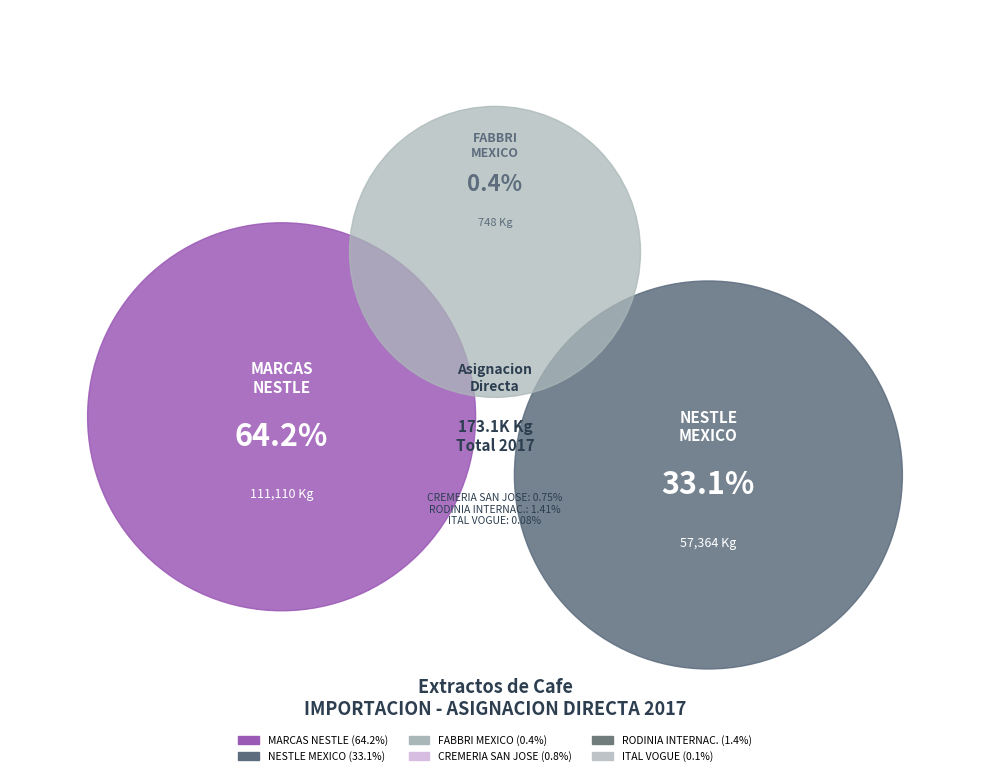

The FABBRI MEXICO SA DE CV slice represents 1% of the pie. True or false?

False